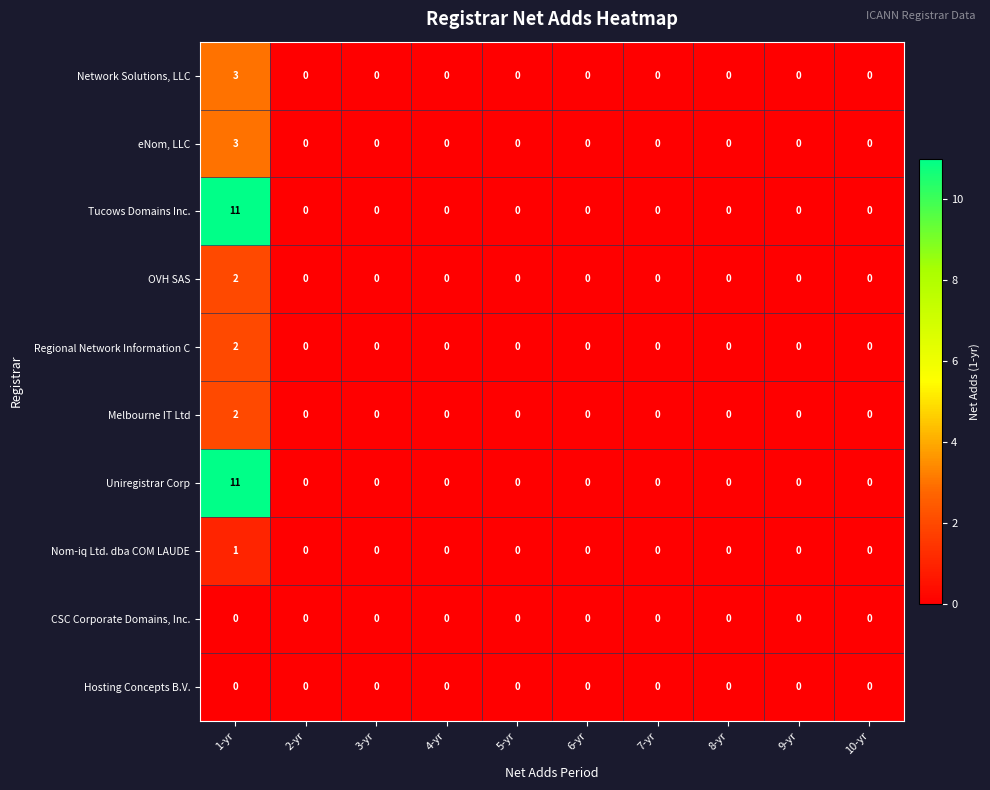

Which category has the highest value in the eNom, LLC series?

1-yr